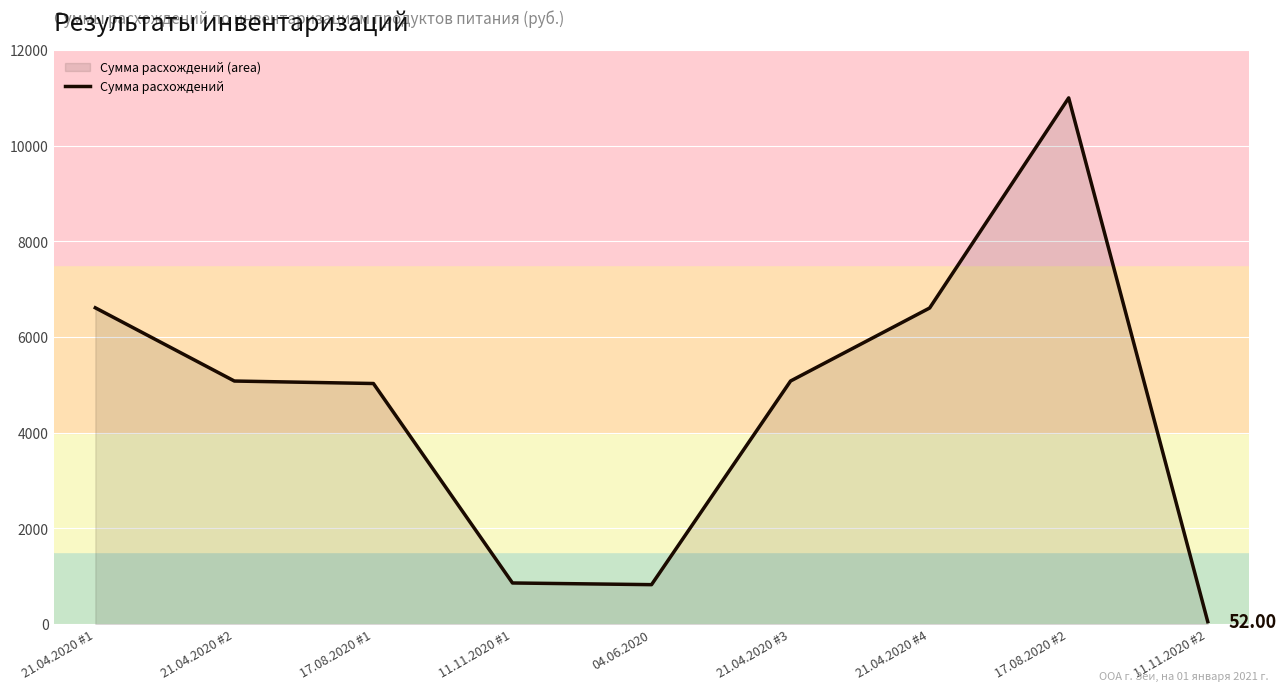

Which label corresponds to the smallest value in the chart?

11.11.2020 #2